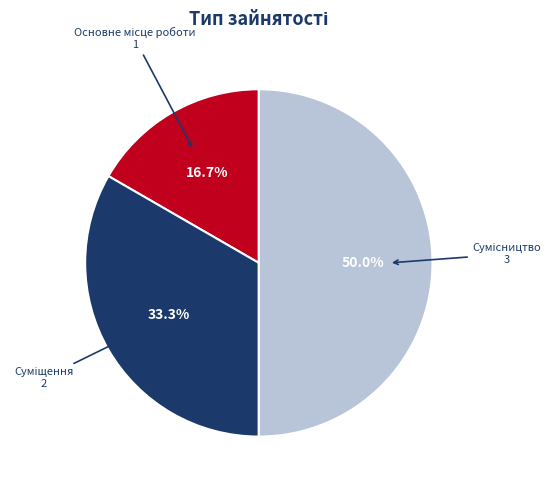

Count the number of slices in the pie.

3